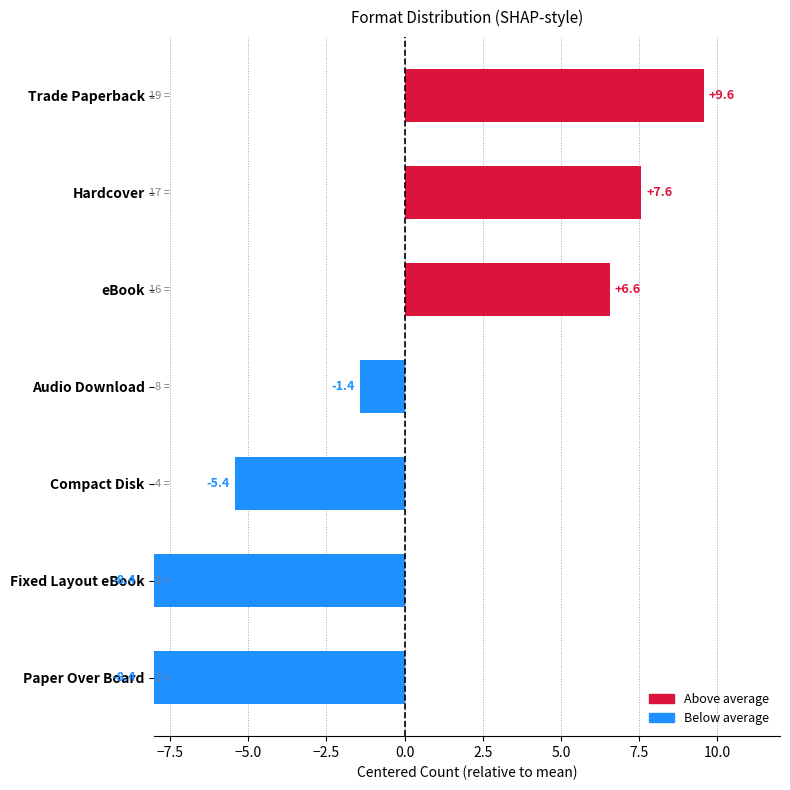

How many data points are less than -1?

4